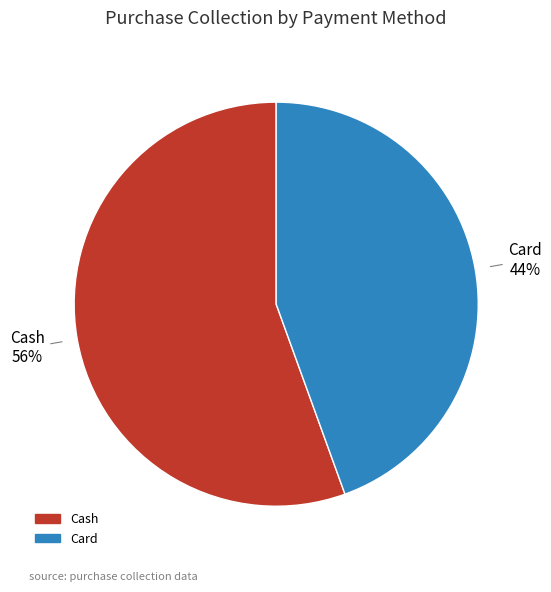

Which category has the biggest portion of the pie?

Cash